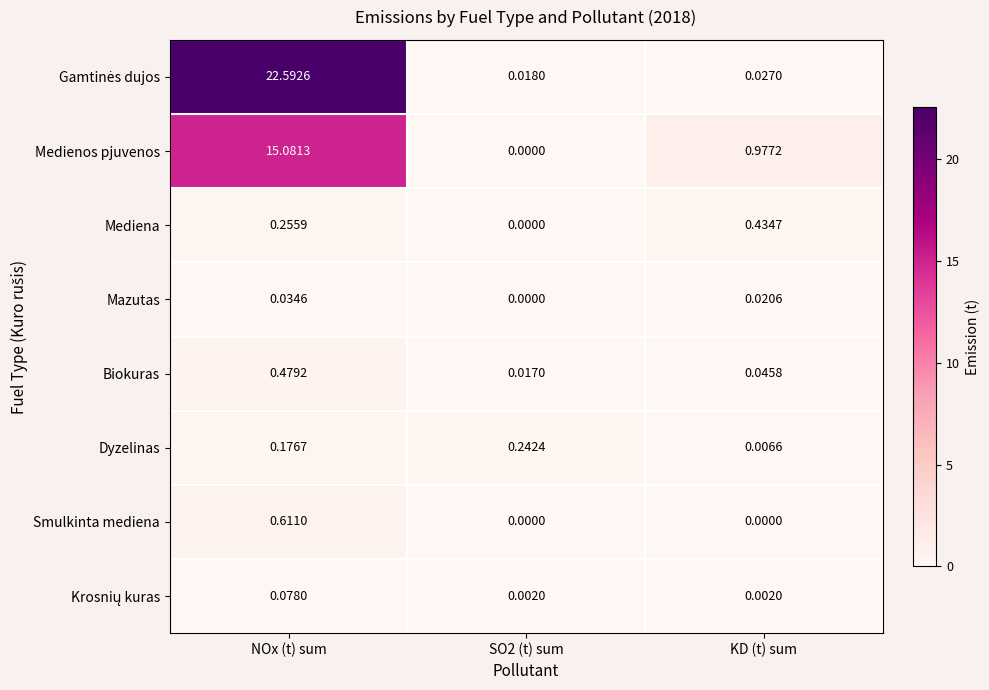

At which category is the sum across all series the highest?

NOx (t) sum